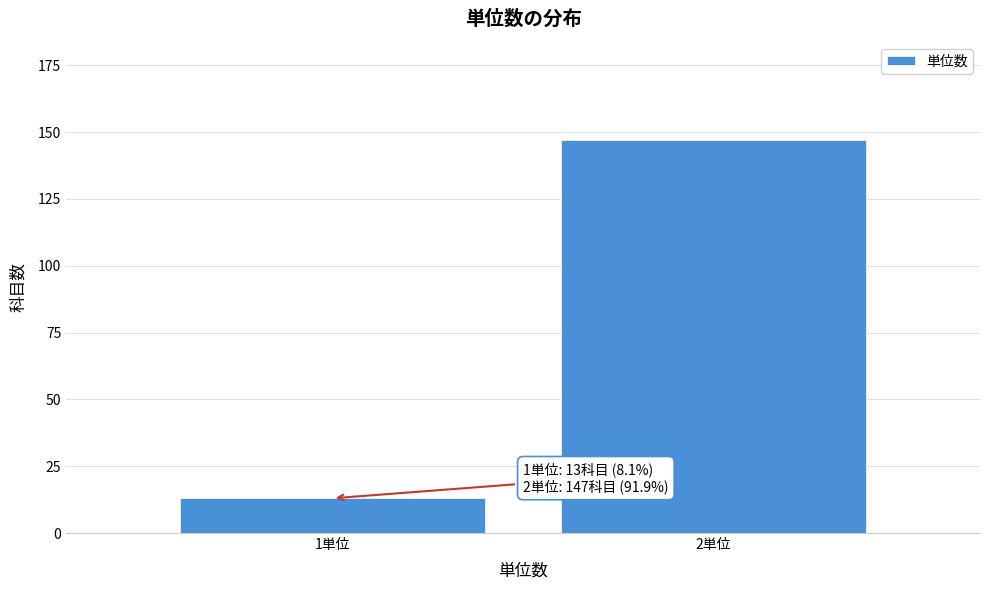

Reading left to right, what are all the values shown in this chart?

13	147